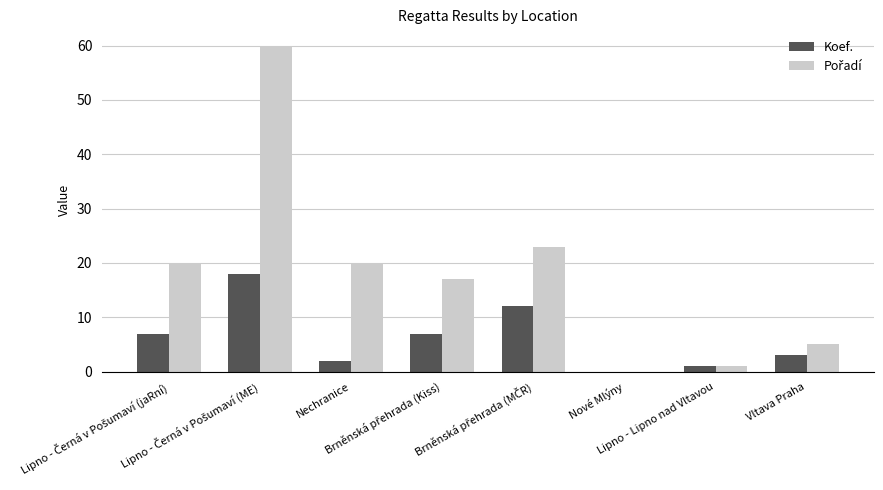

What is the maximum value shown in the chart?

60